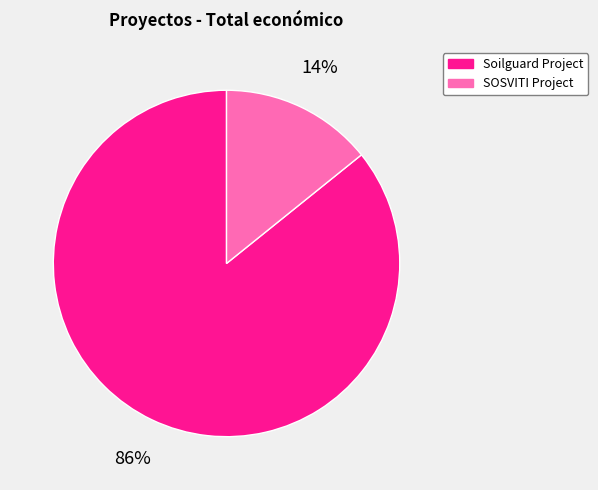

What is the smallest slice in the pie chart?

SOSVITI Project